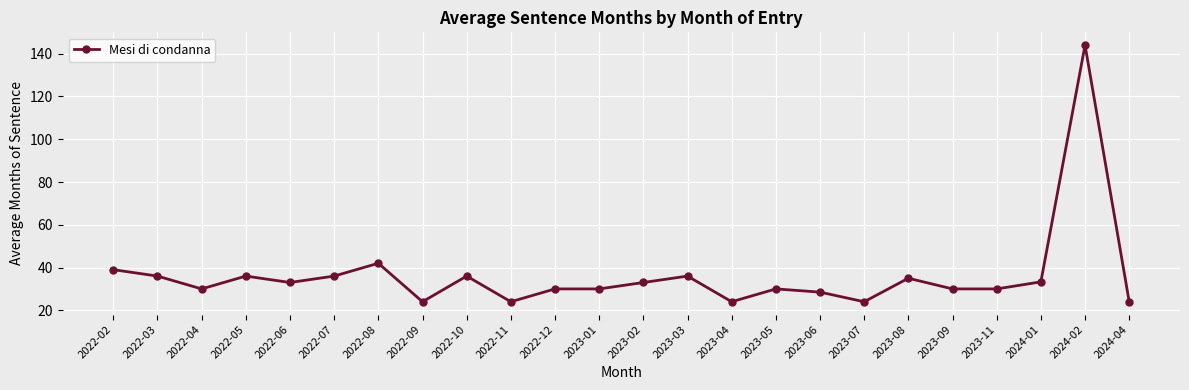

What is the sum of the values at 2023-08 and 2023-04?

59.0